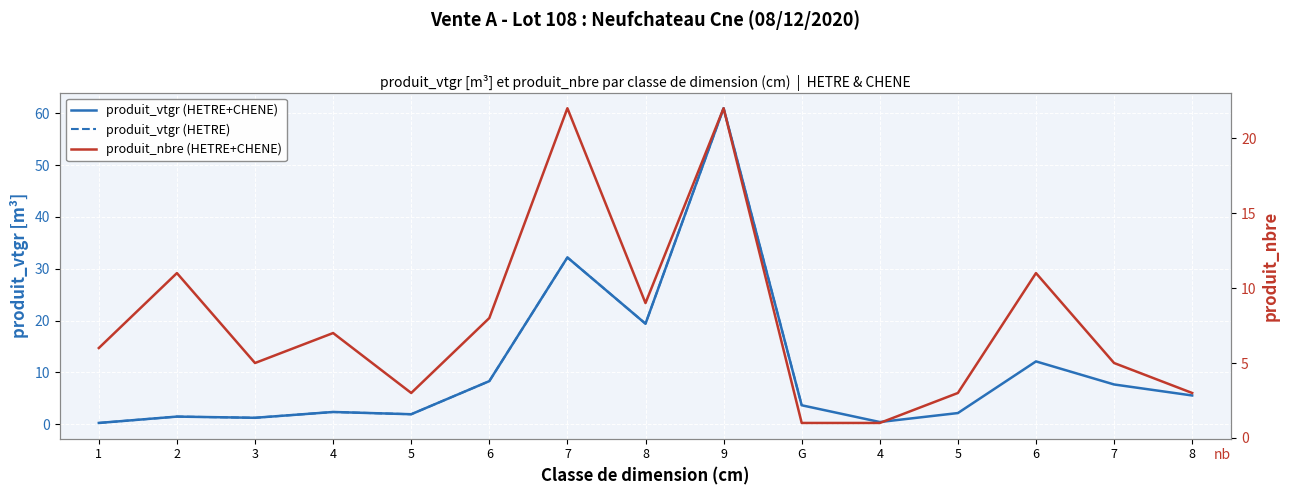

What is the sum of the produit_nbre values at 6 and 4?

12.0